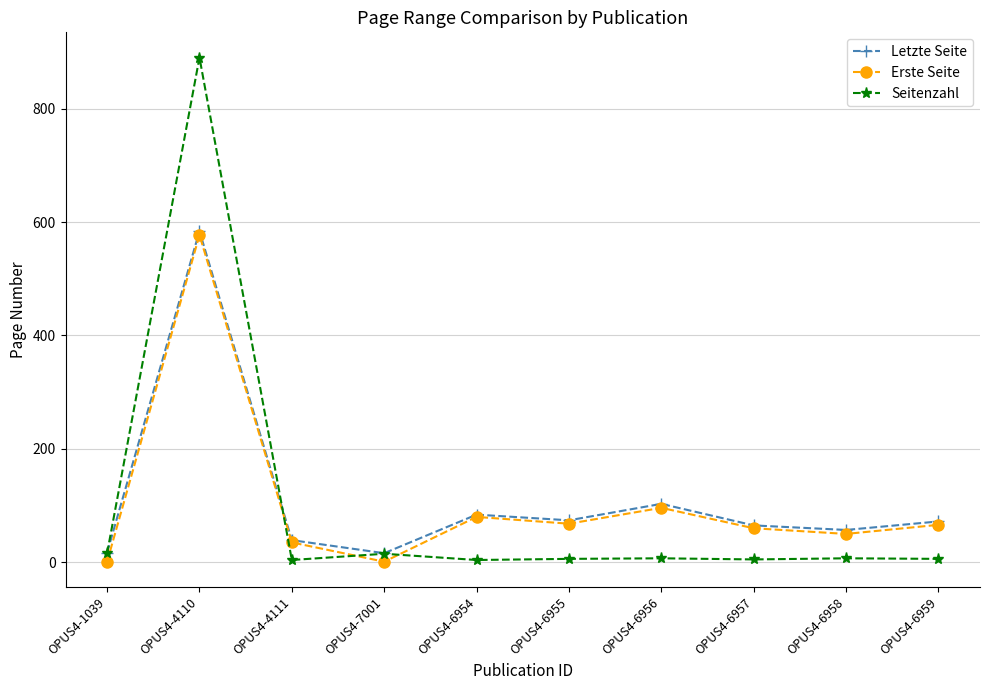

How many categories are shown in the chart?

10